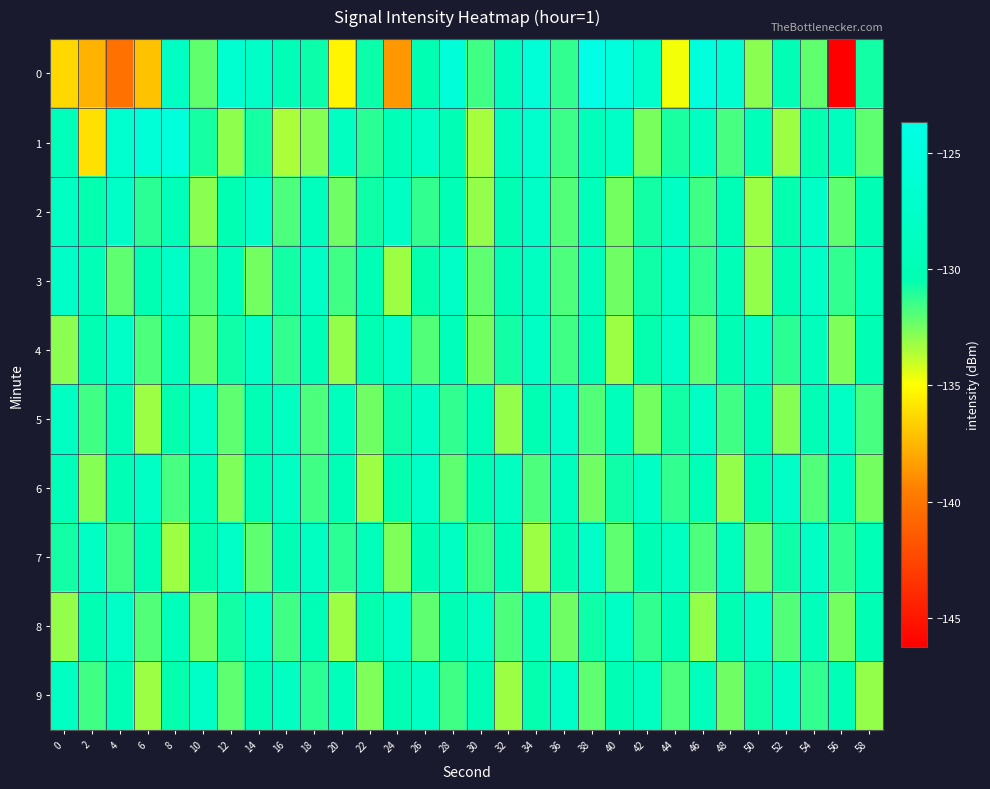

At which category is the sum across all series the highest?

34